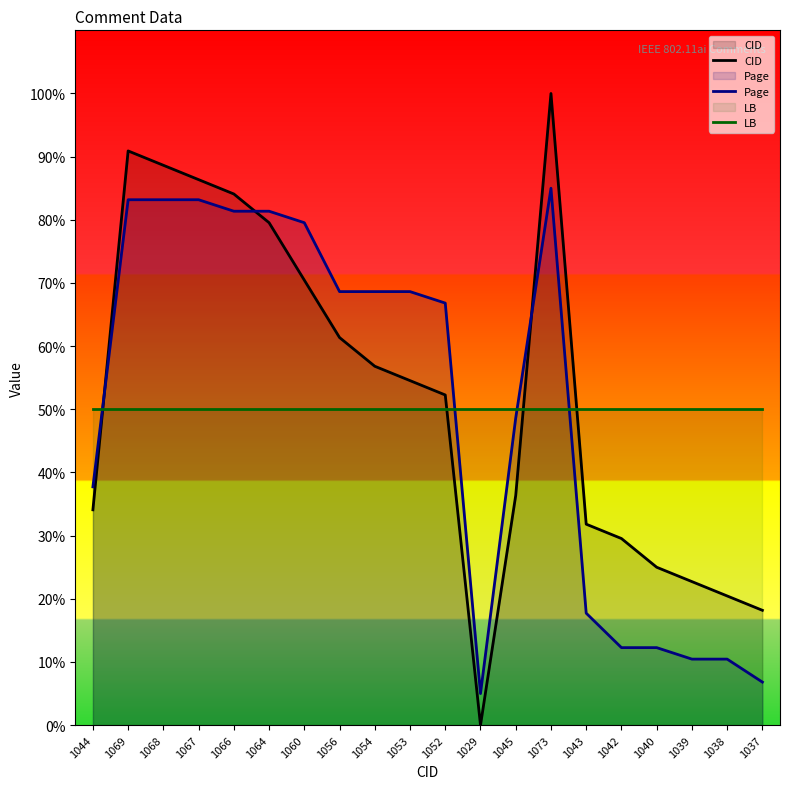

How many categories are shown in the chart?

20